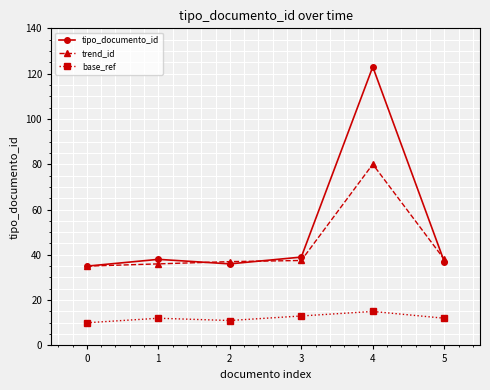

True or false: tipo_documento_id and base_ref intersect in this chart.

False